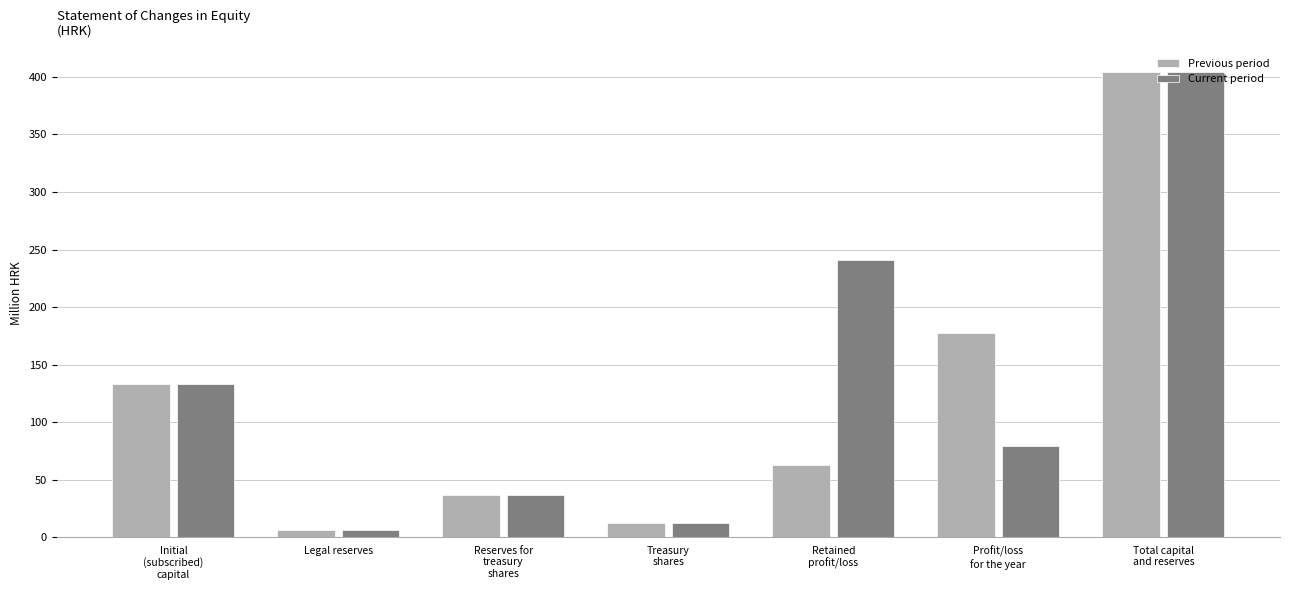

Reading left to right, list all the values displayed in this chart.

Previous period: 133.2	6.7	36.5	12.4	63.2	177.3	404.0
Current period: 133.2	6.7	36.5	12.4	240.5	79.3	404.0